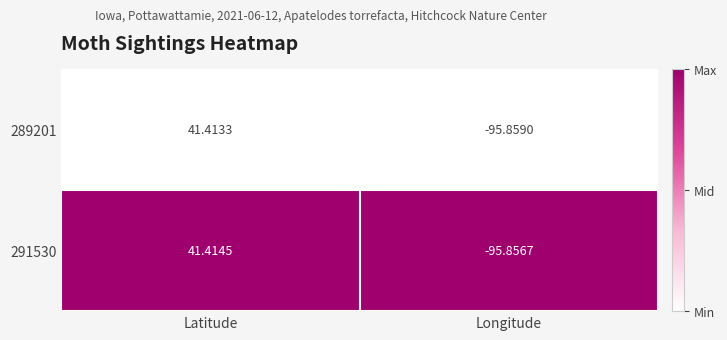

Rank the series by their maximum value, from highest to lowest.

291530, 289201